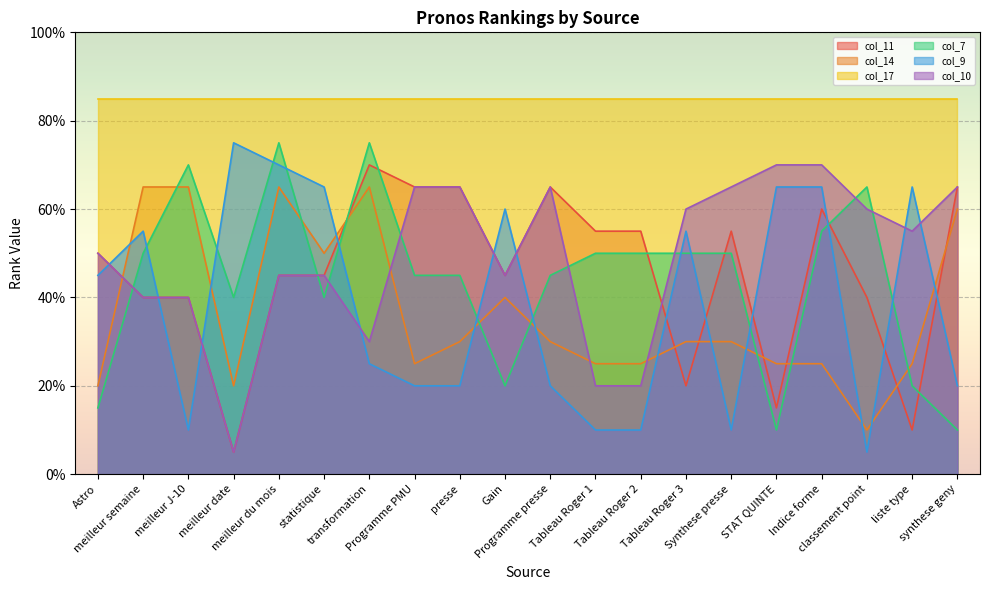

Where is the first local minimum for col_9?

meilleur J-10